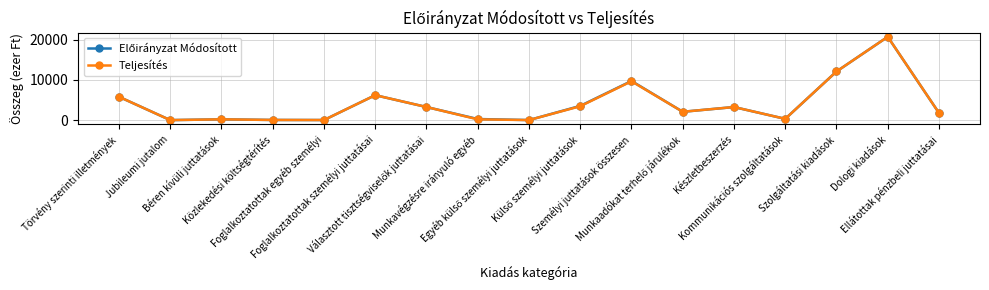

What is the maximum value for Teljesítés?

20715